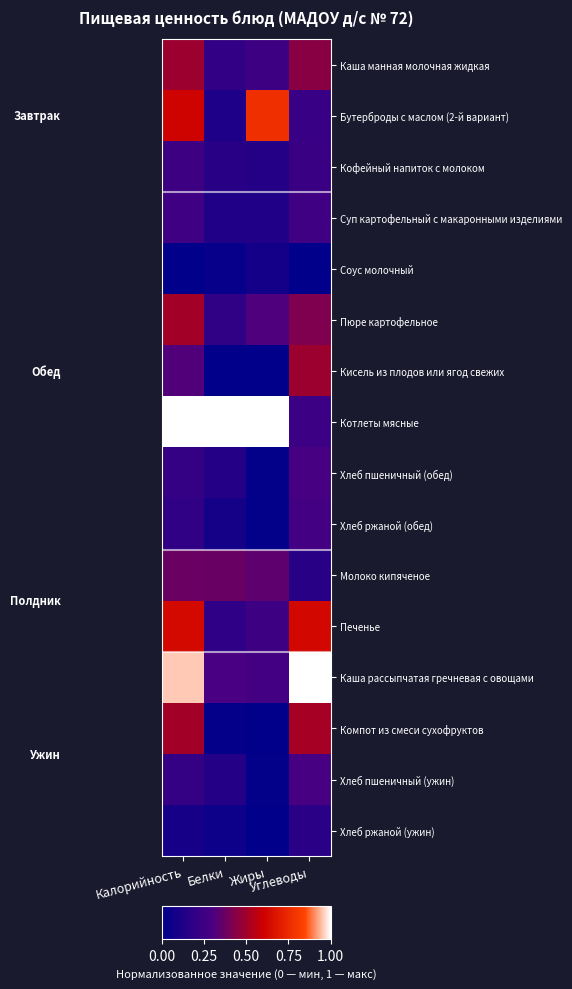

What is the difference between the highest and lowest values at Жиры?

1.0